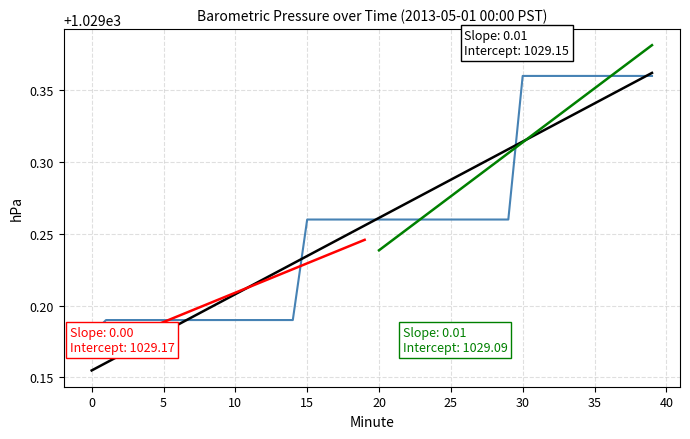

What is the change in value from 8 to 18?

+0.1